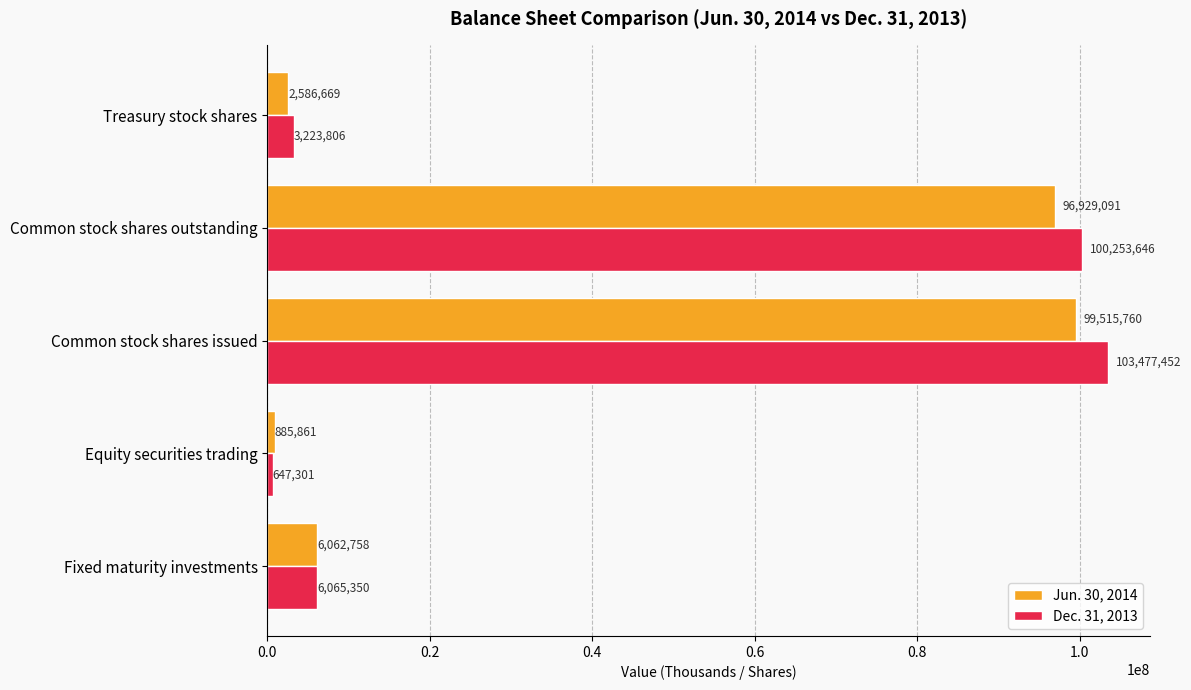

List the labels in order of Dec. 31, 2013 value, smallest first.

Equity securities trading, Treasury stock shares, Fixed maturity investments, Common stock shares outstanding, Common stock shares issued